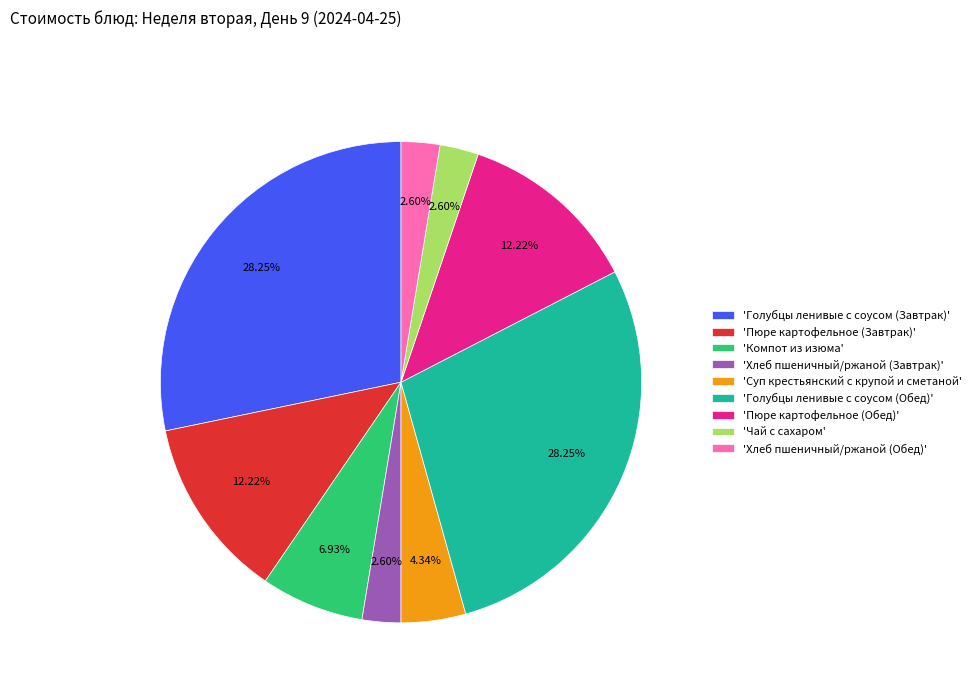

Is 'Пюре картофельное (Завтрак)' the majority of the pie?

No